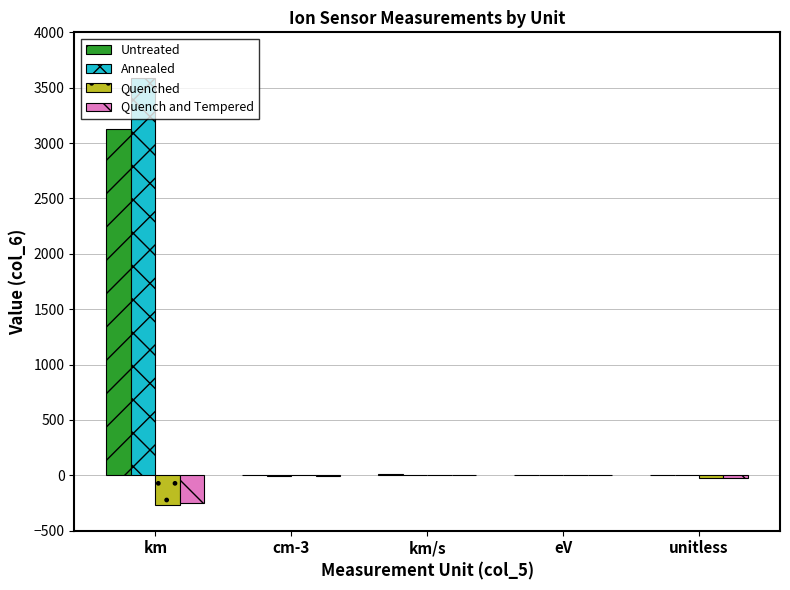

What is the sum of all Quench and Tempered values?

-281.2